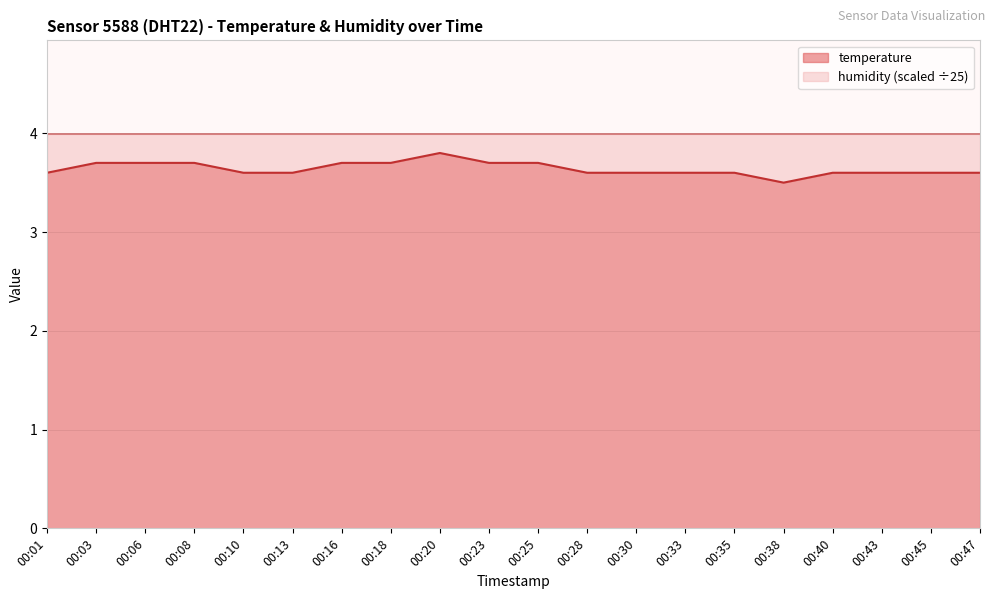

What is the smallest value displayed?

3.5